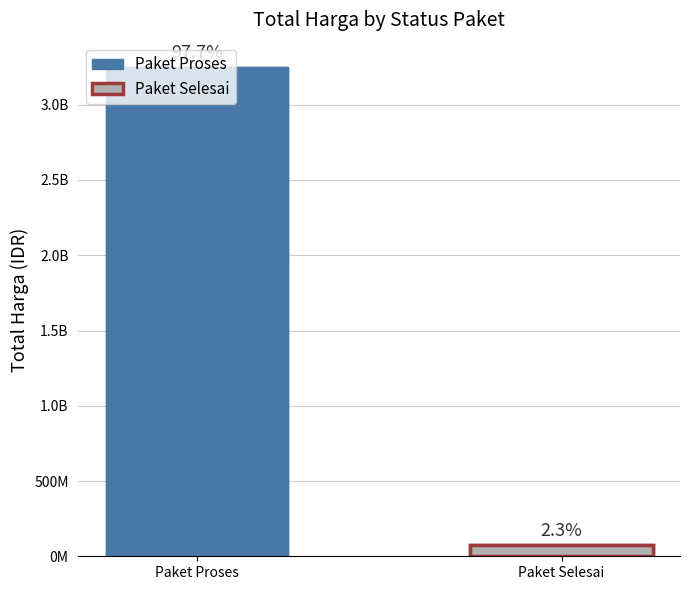

What is the sum of the values at Paket Proses and Paket Selesai?

3325537500